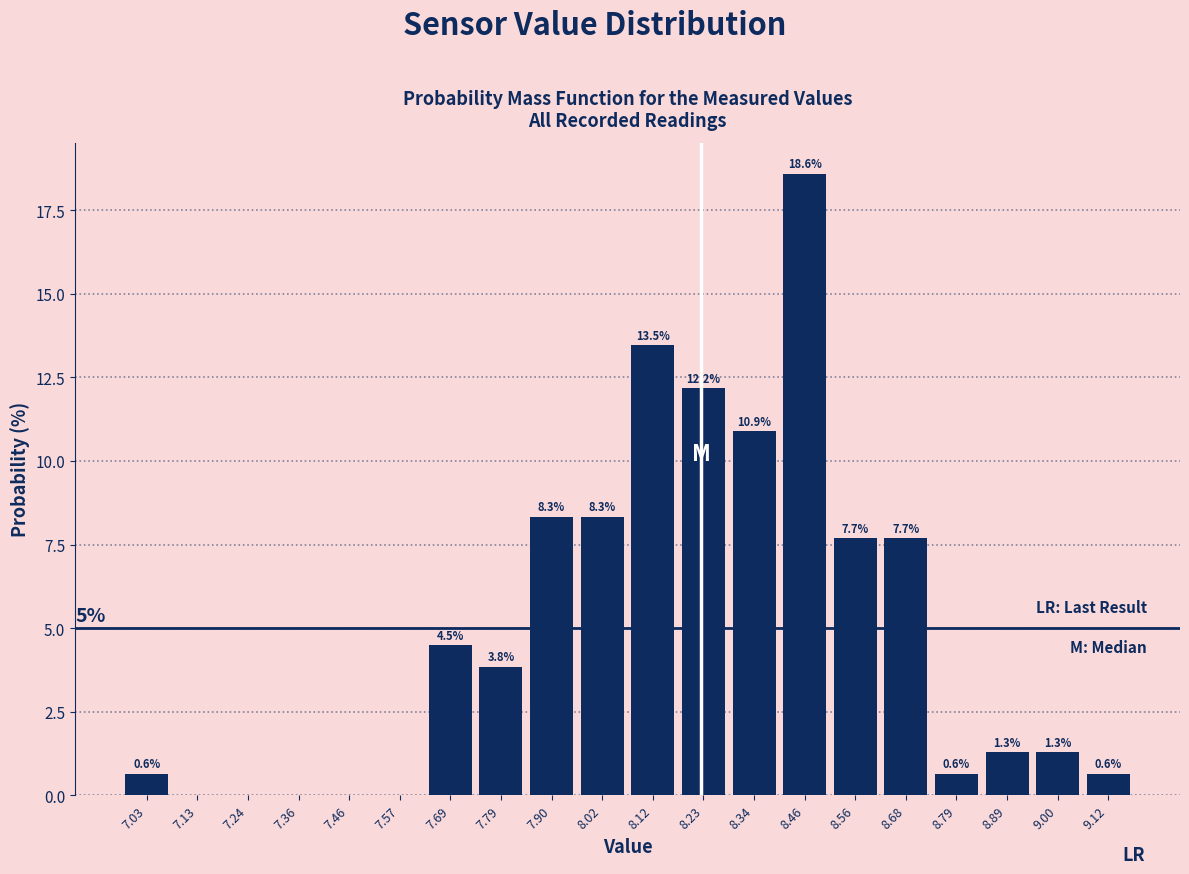

Over which range of the x-axis is the bar tallest?

8.40 to 8.51